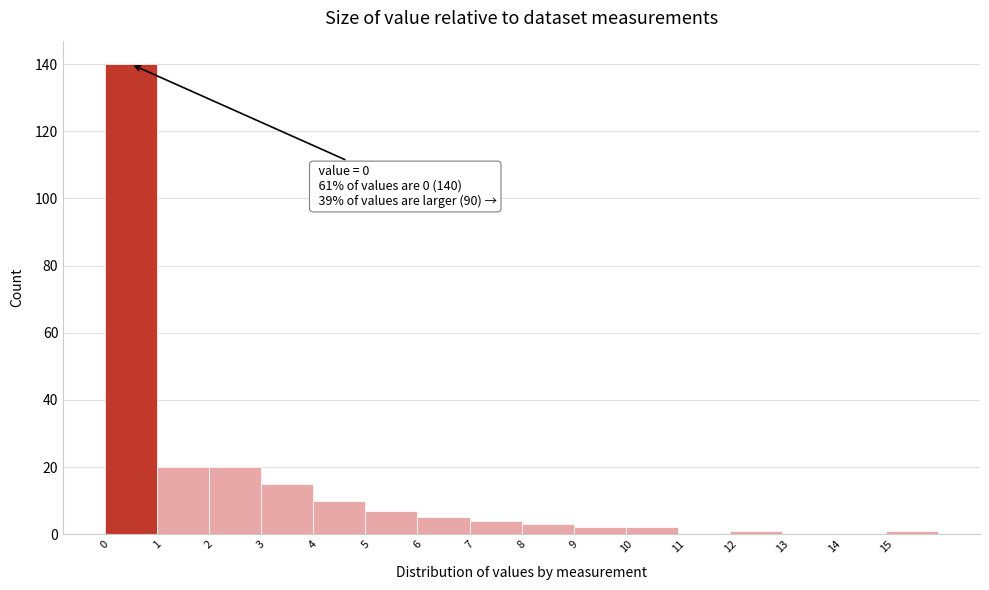

Which range on the x-axis has the tallest bar?

0 to 1